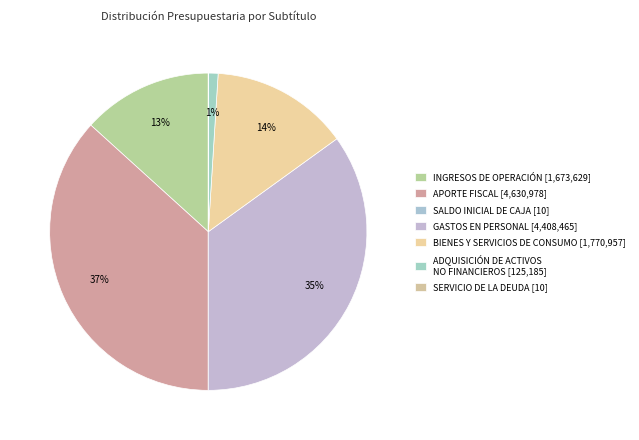

To the nearest percent, what percentage of the pie is ADQUISICIÓN DE ACTIVOS NO FINANCIEROS?

1%